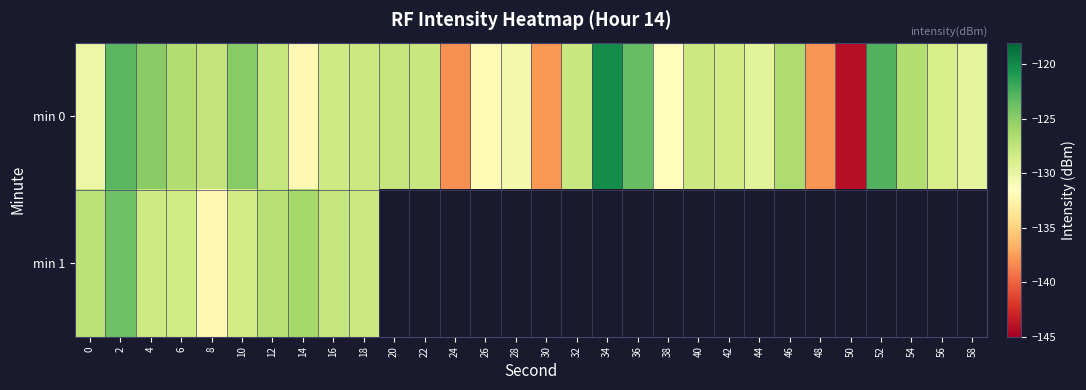

What is the greatest value displayed?

-120.2